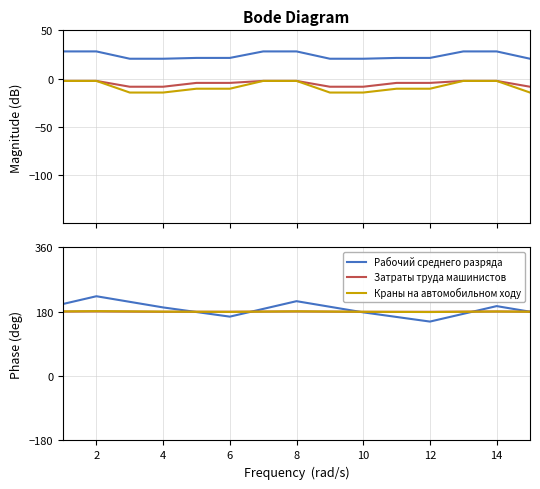

Does the chart have visible grid lines?

Yes